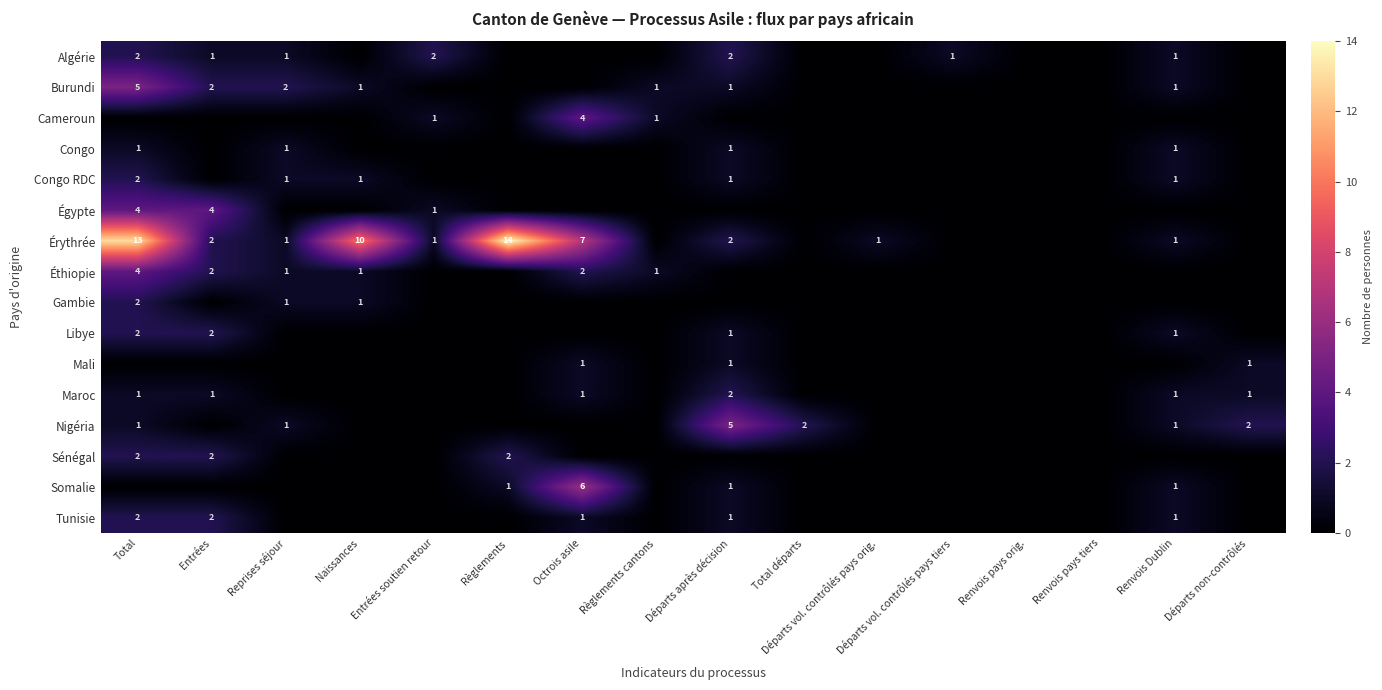

Which has a higher value, Renvois Dublin or Renvois pays tiers?

Renvois Dublin